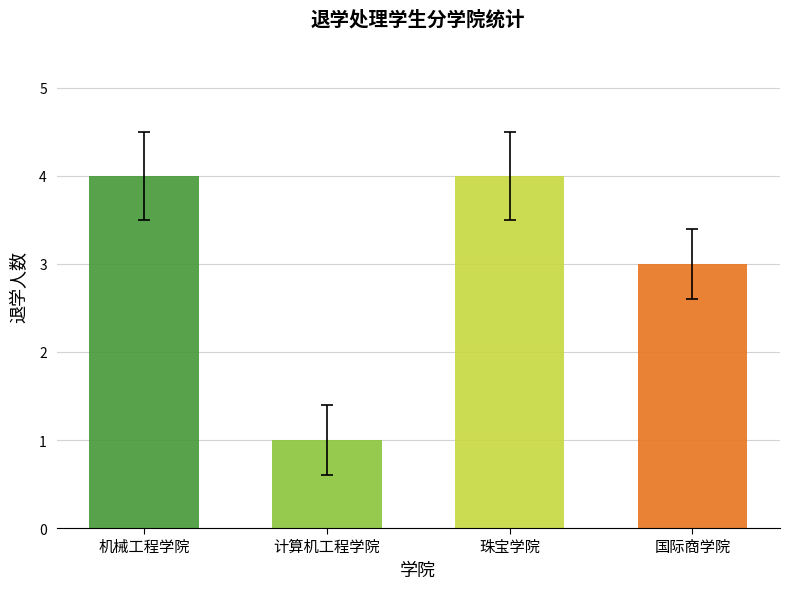

What is the label of the 2nd bar from the right?

珠宝学院